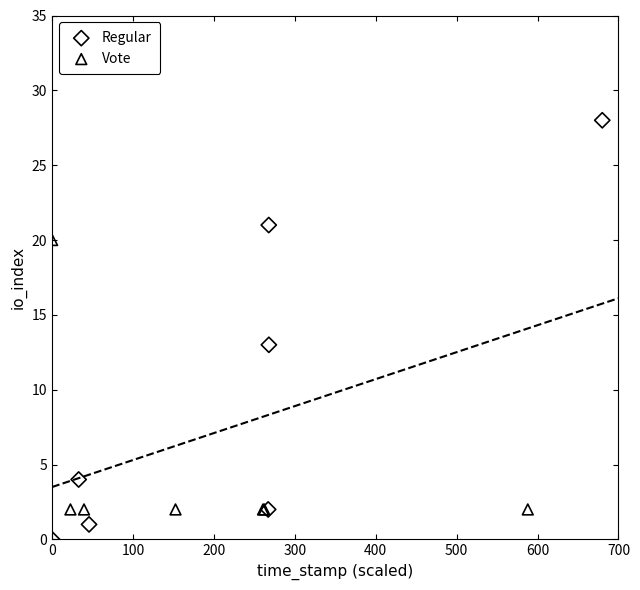

What are all the series names shown in the legend?

Regular, Vote